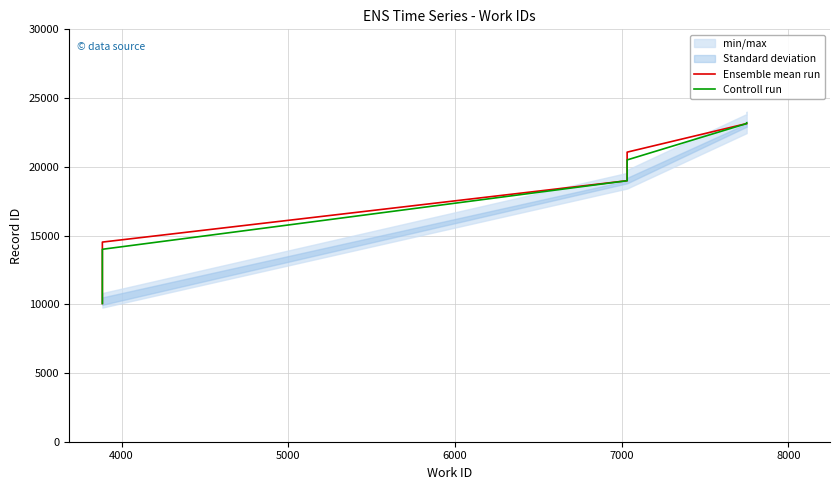

Is the value of Controll run at 3000 greater than the value of Ensemble mean run at 6000?

No